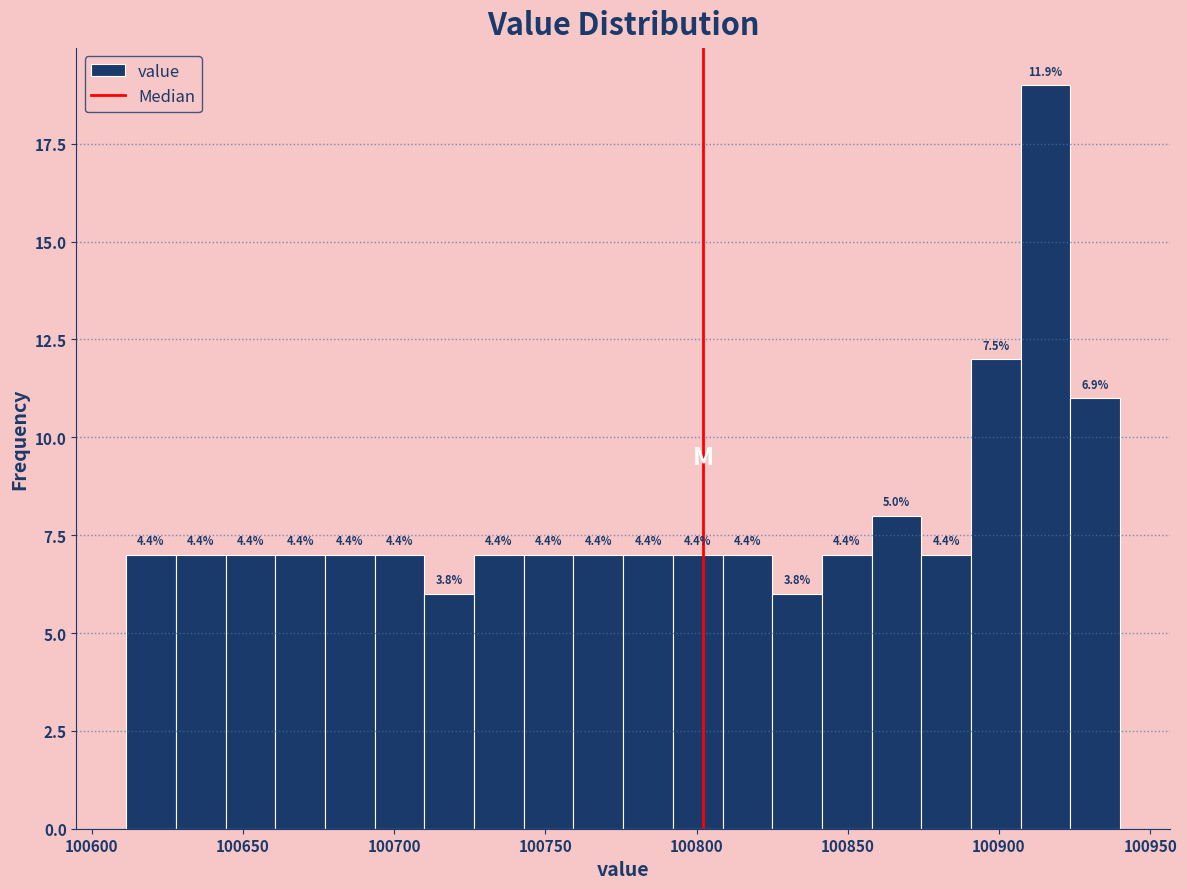

Around what value on the x-axis is the tallest bar? Give the approximate position of its centre, as read against the axis.

100915